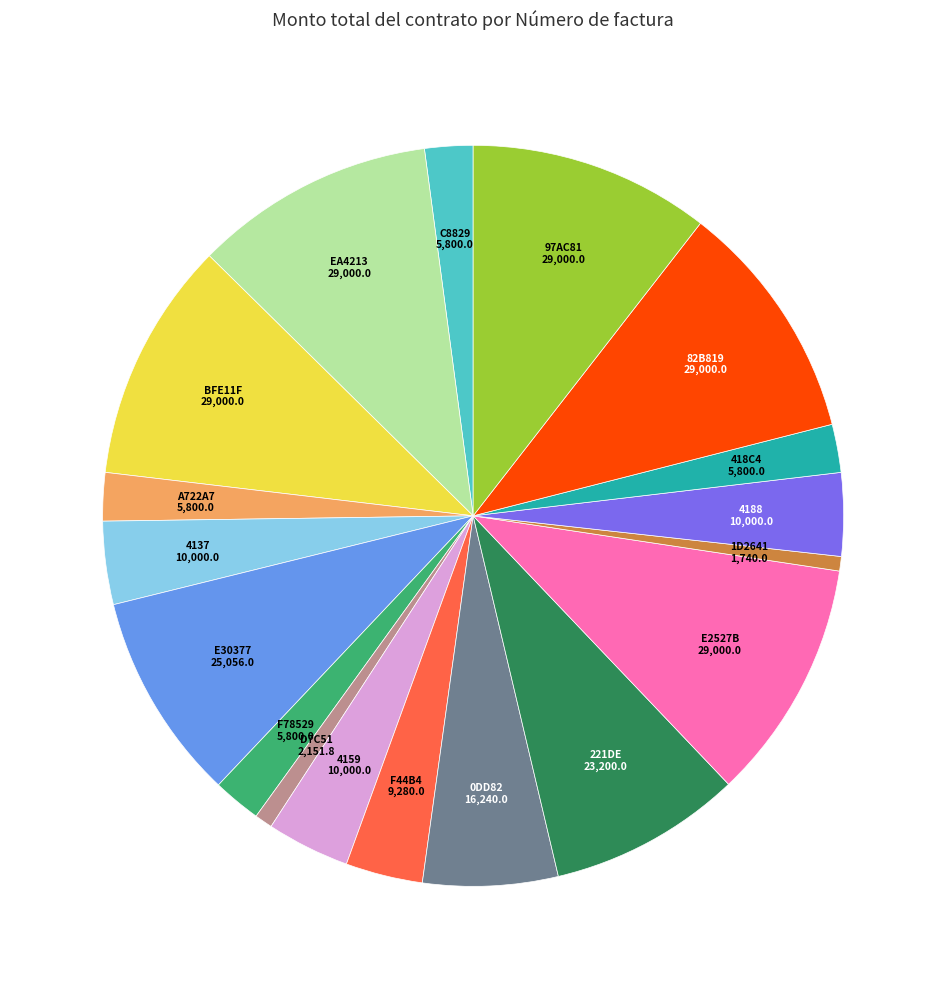

Is the sum of 4137 and 97AC81 greater than half?

No